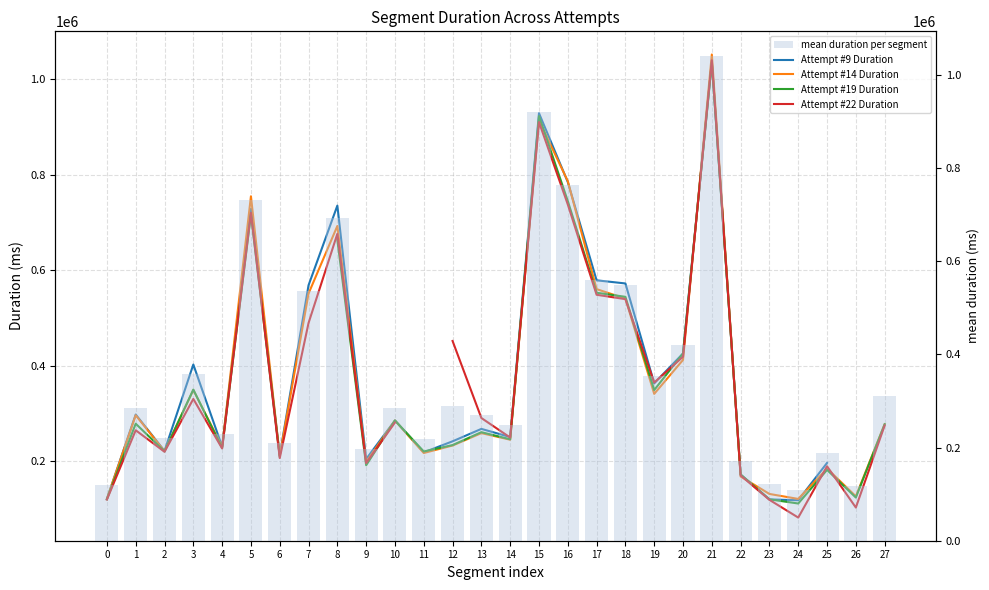

What is the difference between the maximum and minimum values in the Attempt #14 Duration series?

931353.0